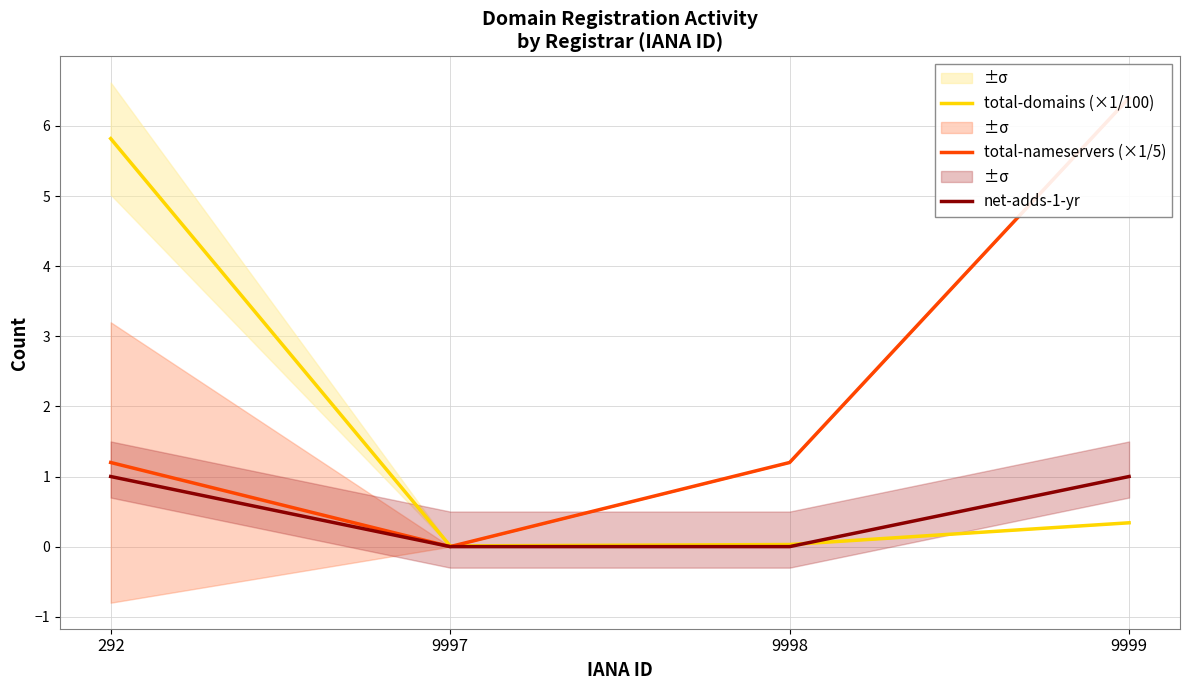

What are all the series names shown in the legend?

total-domains (×1/100), total-nameservers (×1/5), net-adds-1-yr